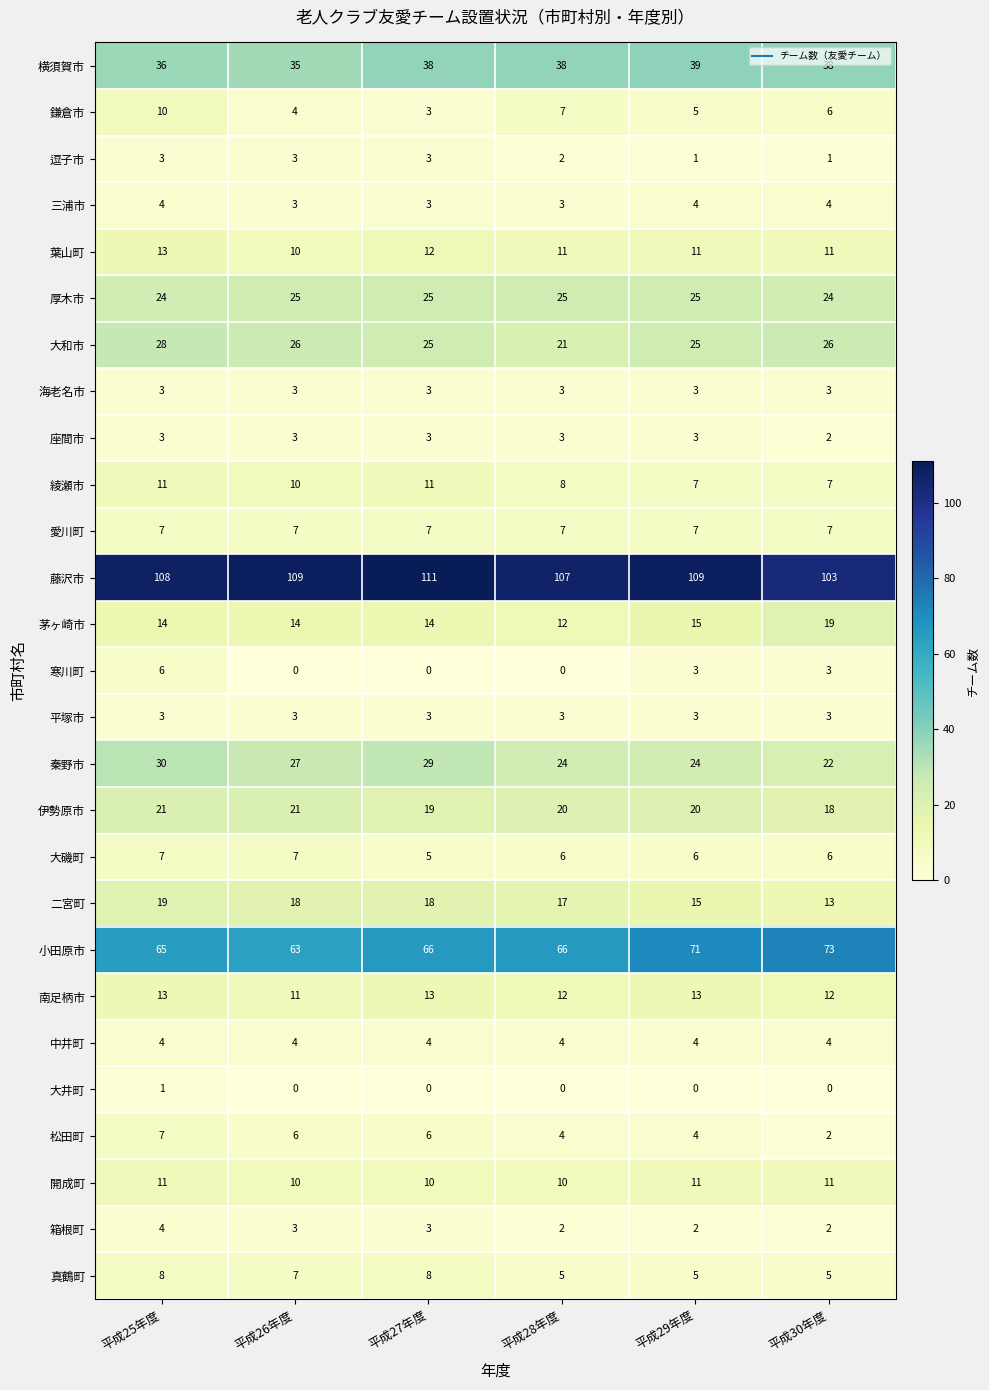

What is the difference between the second highest and minimum values in the 横須賀市 series?

3